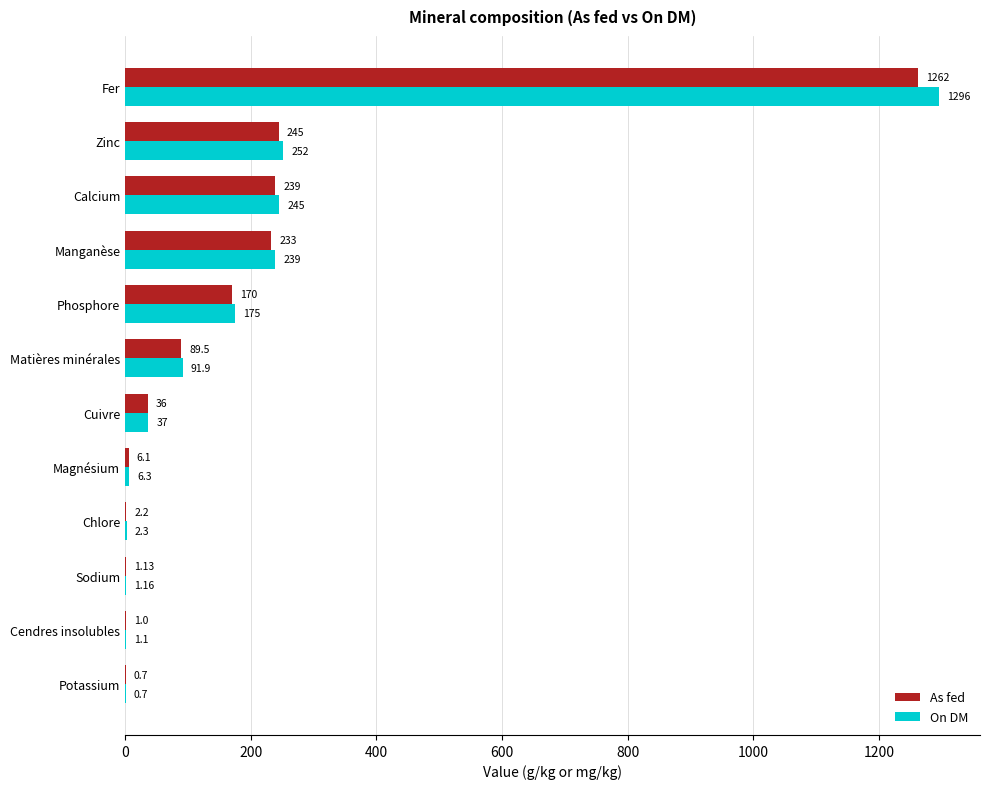

At which label is On DM closest to 648?

Zinc